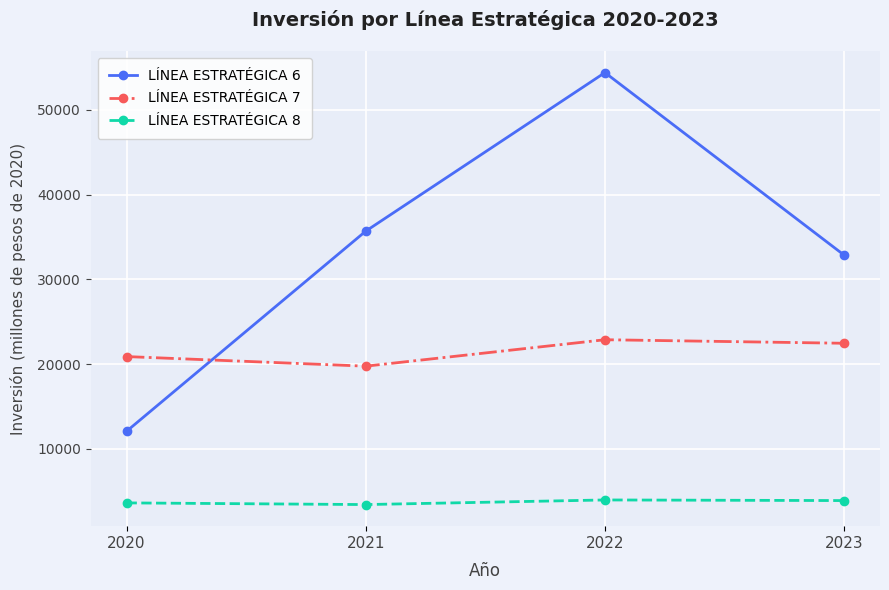

Is it true that LÍNEA ESTRATÉGICA 7 equals 19763 at 2021?

True